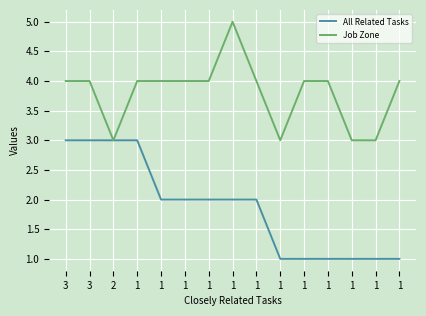

What is the lowest value of the All Related Tasks series?

1